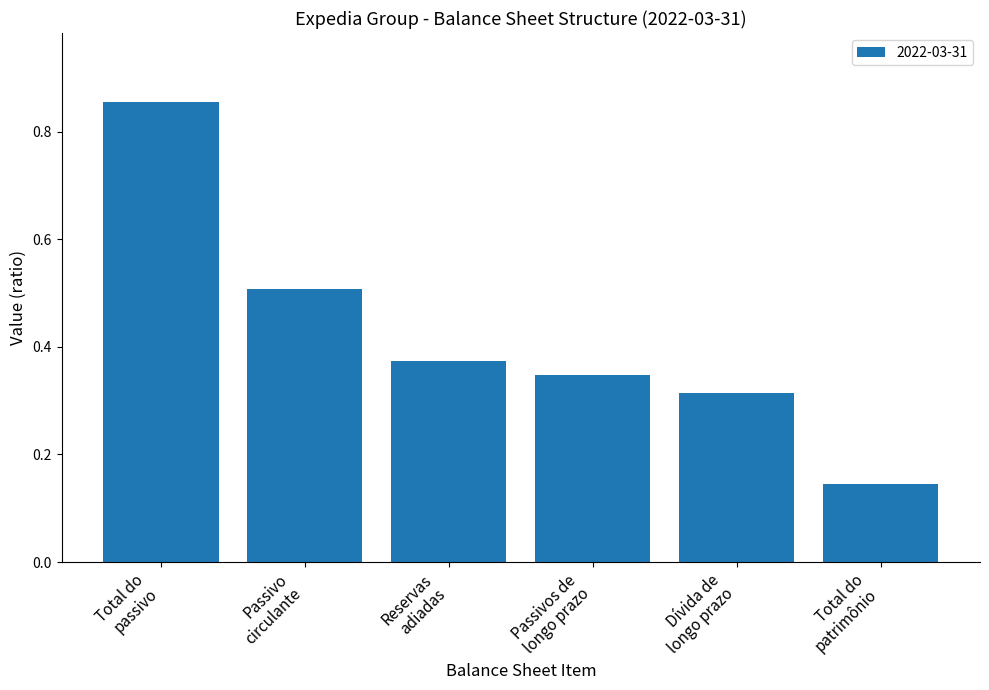

What is the value of the 2nd bar from the left?

0.5